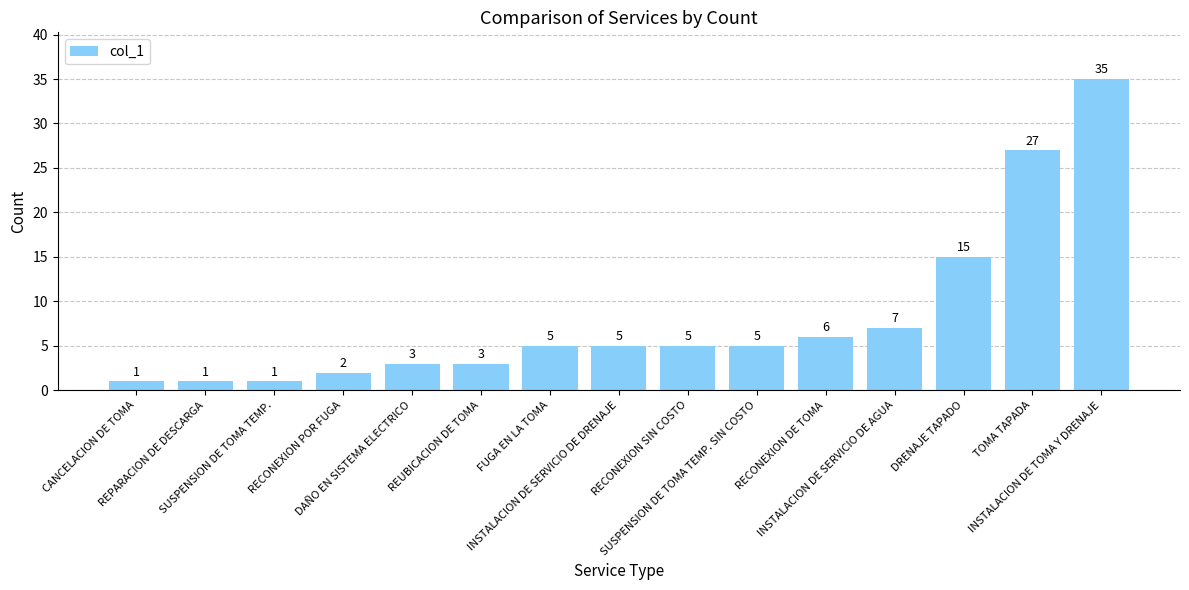

What is the average value?

8